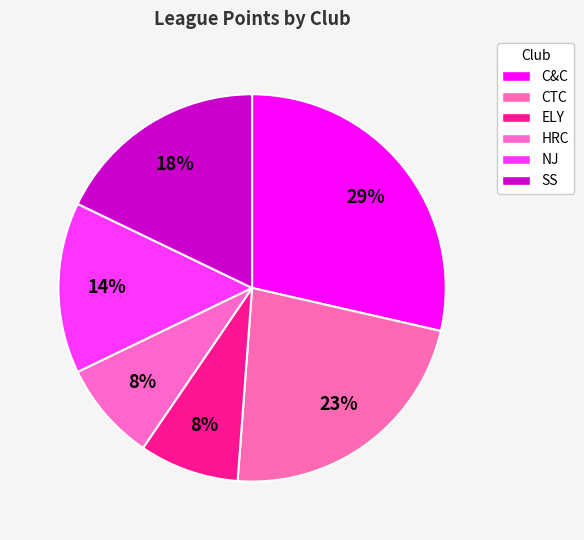

Count the number of slices in the pie.

6